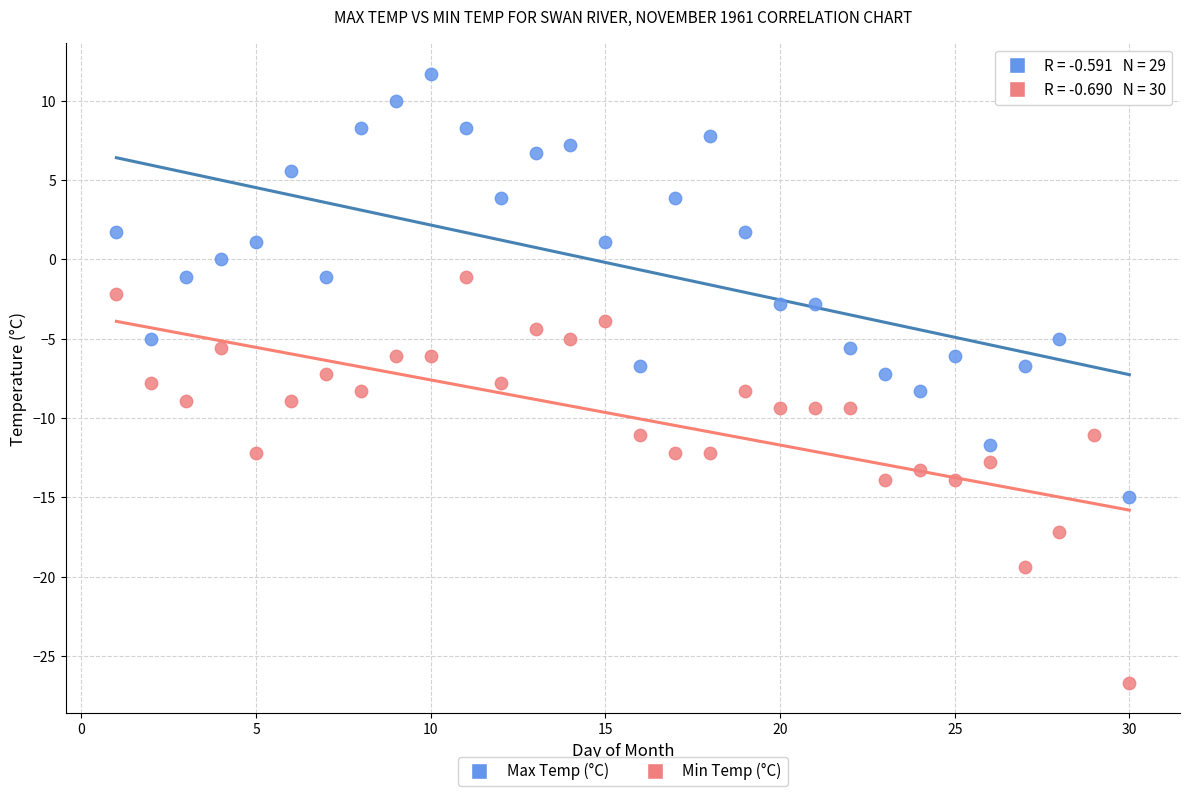

Which series contains the lowest Y value?

Min Temp (°C)